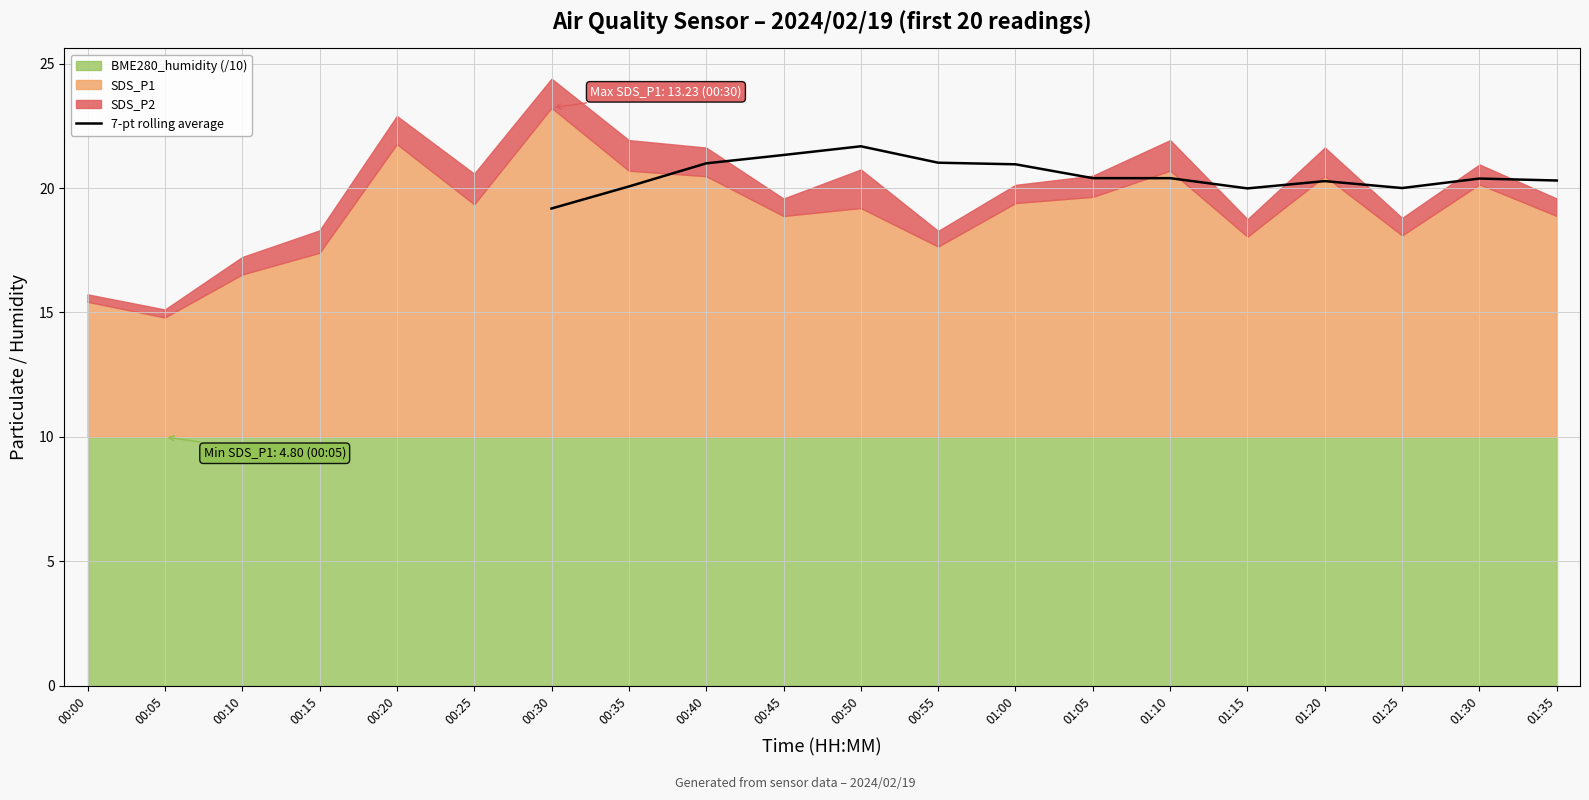

True or false: 7-pt rolling average has a value of 35.6 at 00:50.

False